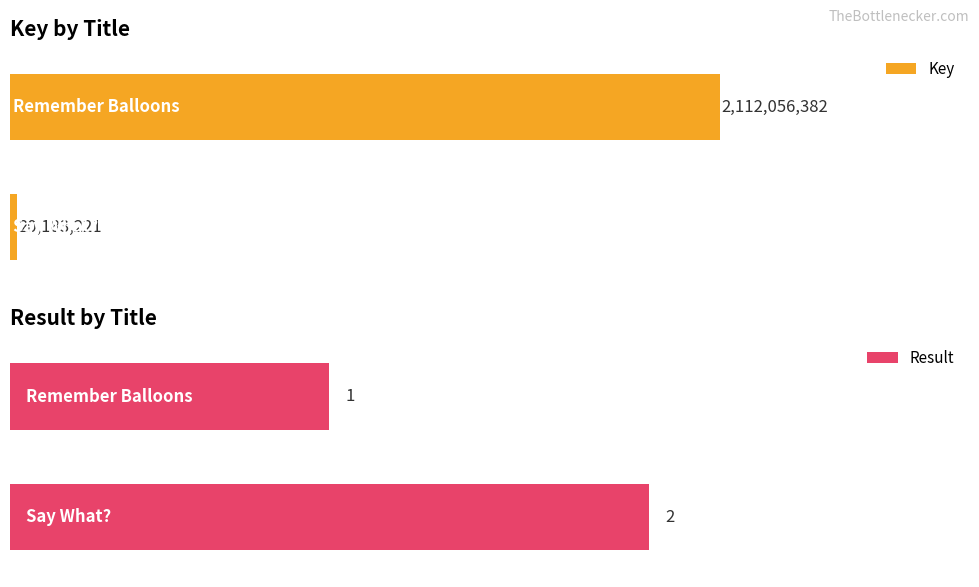

Rank the series by their average value, from highest to lowest.

Key, Result